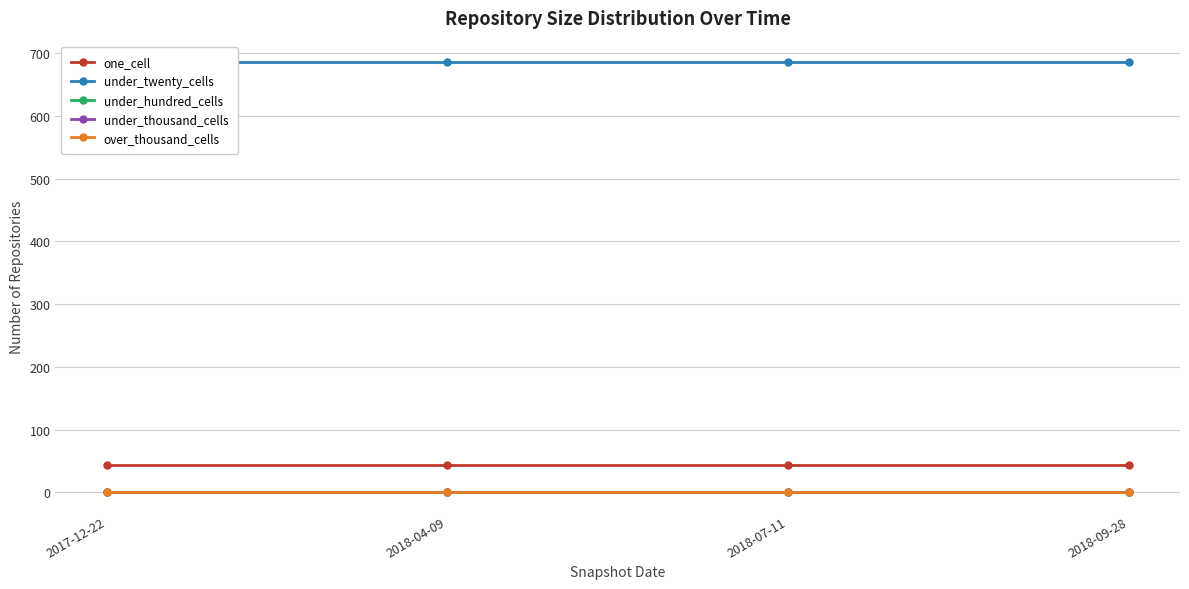

Is this an area chart (filled region under the line)?

No